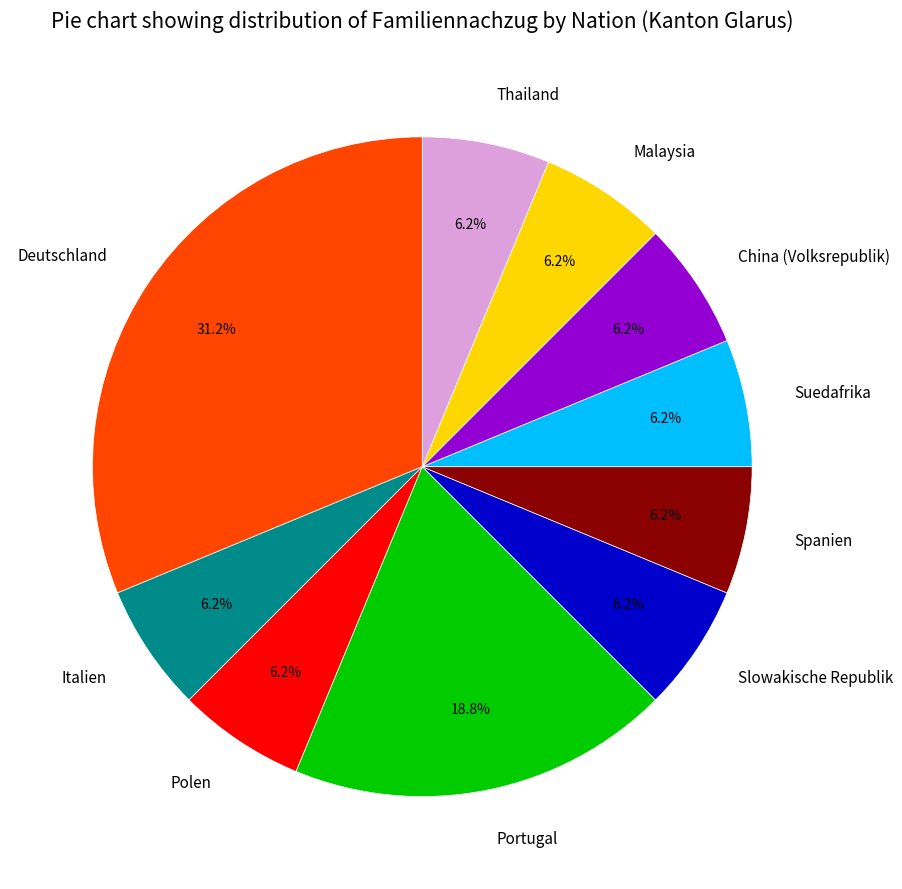

What is the ratio of the value at Malaysia to the value at Spanien?

1.0